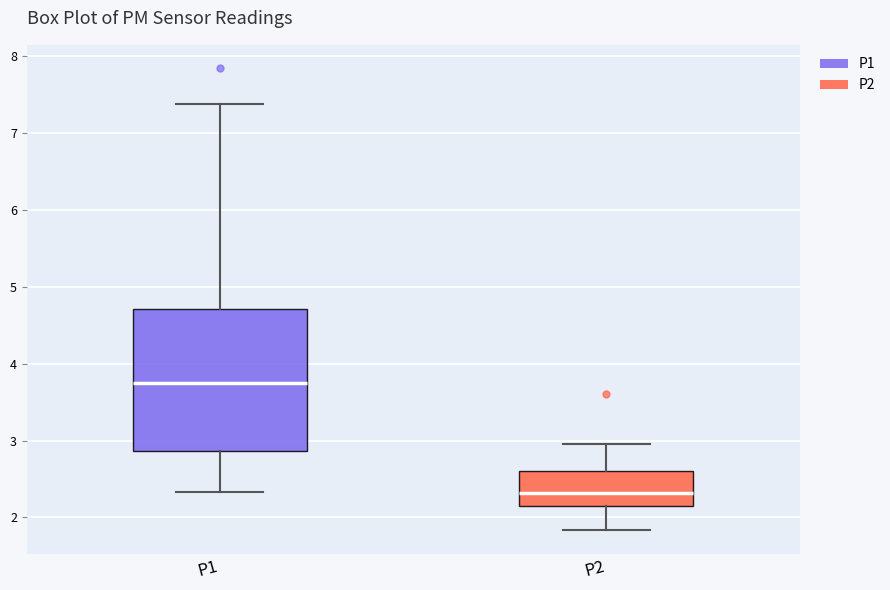

Which box's median line is the lowest?

P2